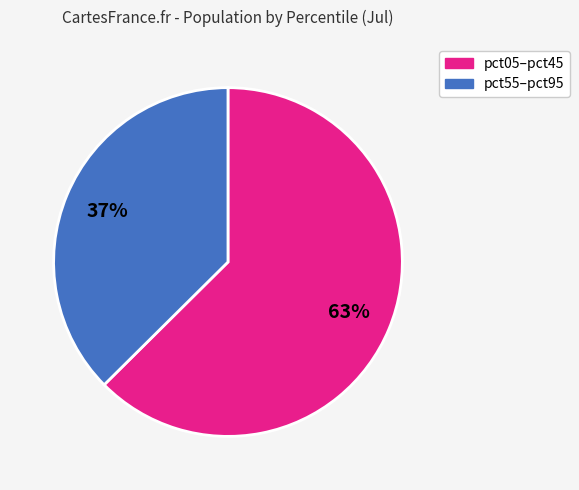

Is there a majority slice in this chart?

Yes